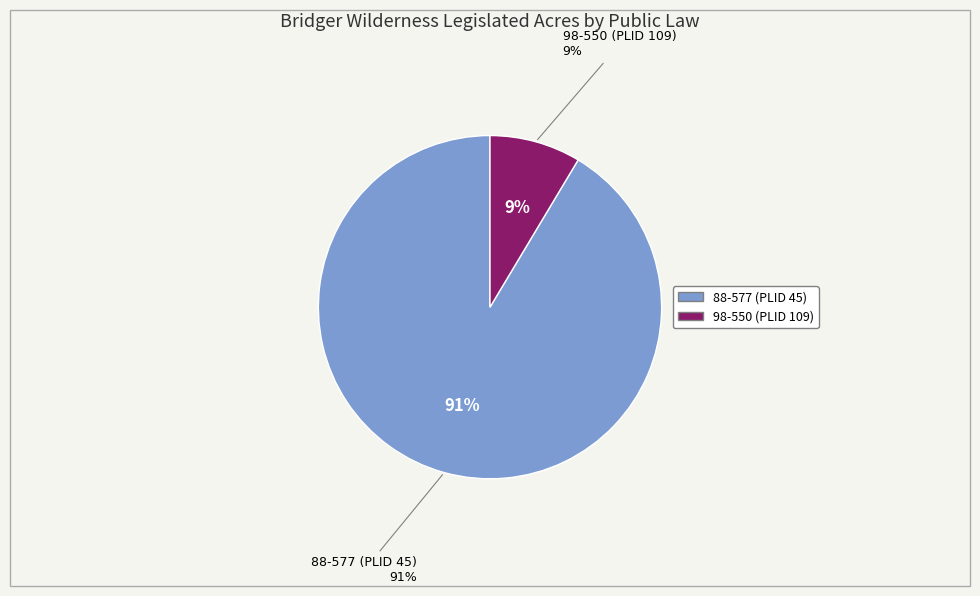

Is it true that 88-577 (PLID 45) is 85% of the pie?

False